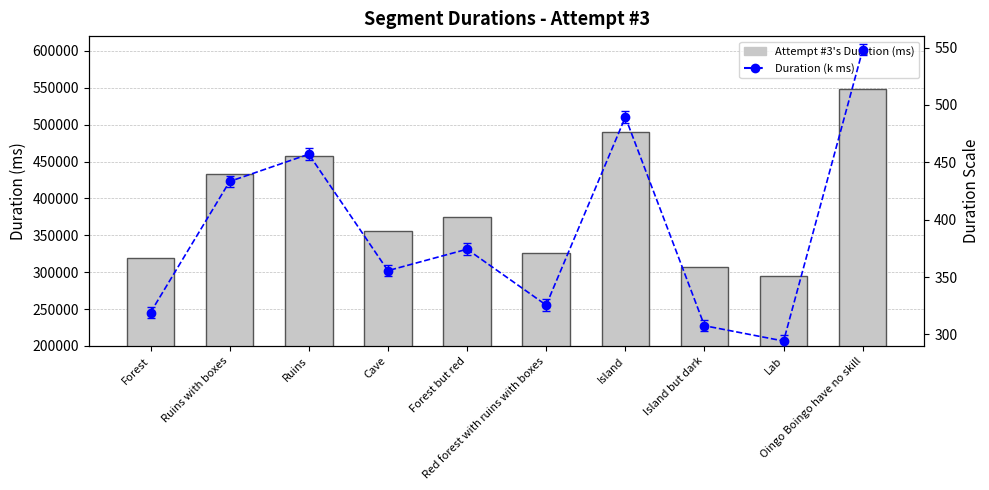

Between Lab and Forest, which is larger?

Forest